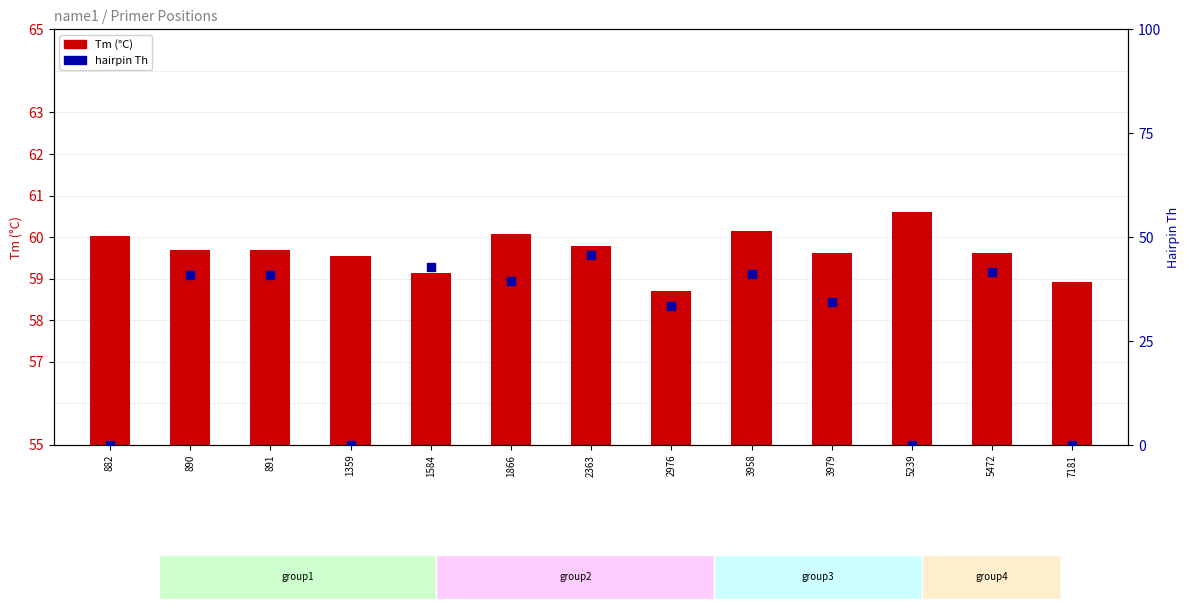

Which series has the widest spread of Y values?

hairpin Th